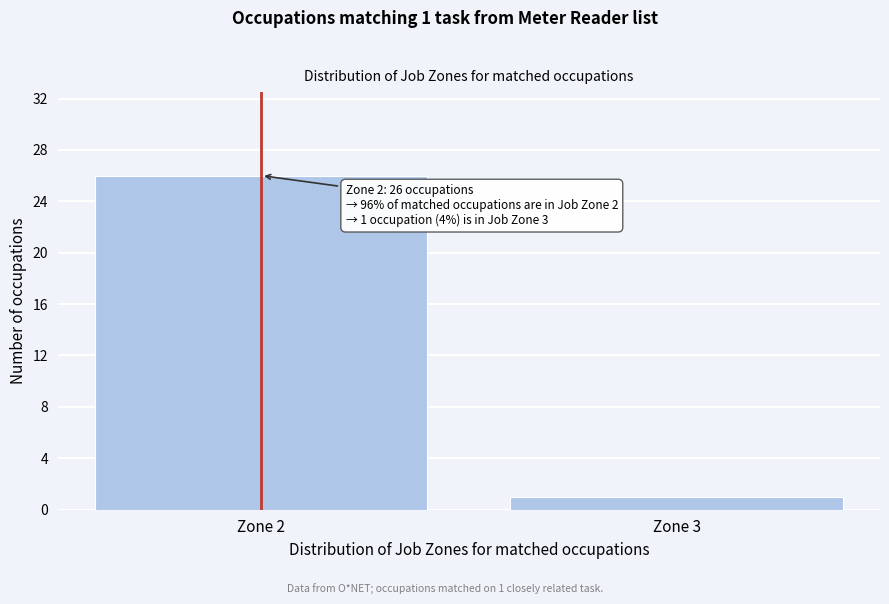

Reading left to right, what are all the values shown in this chart?

Zone 2=26	Zone 3=1